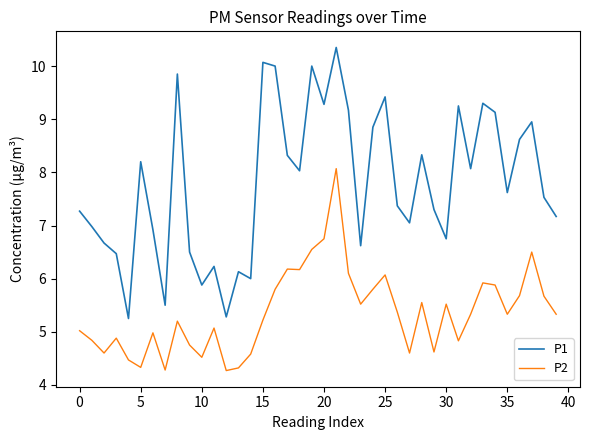

True or false: P2 and P1 intersect in this chart.

False